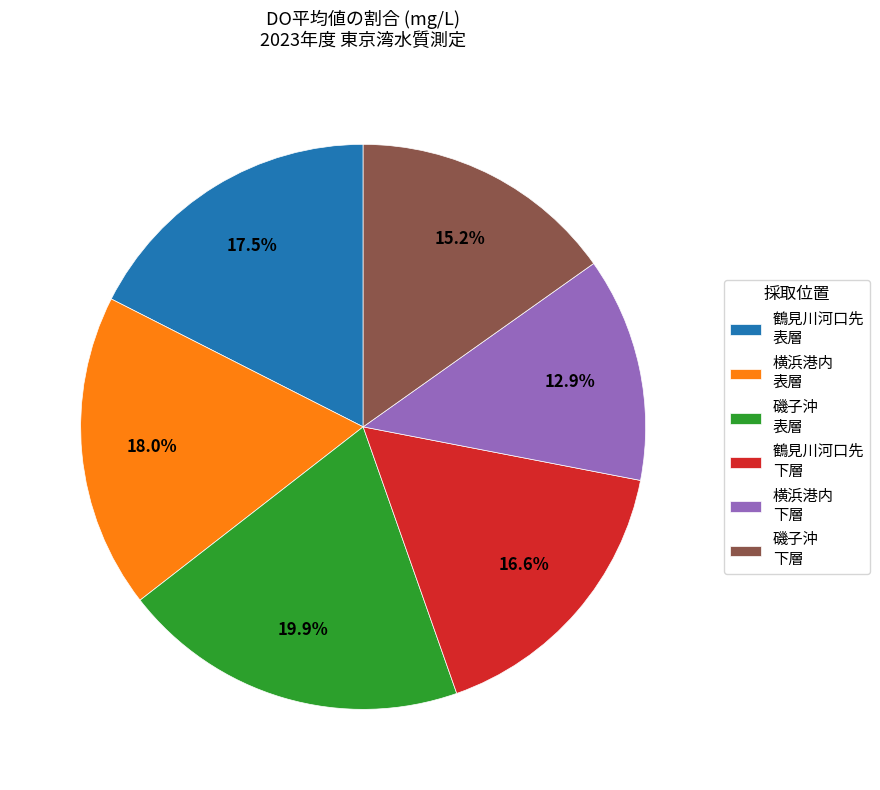

Does 鶴見川河口先 下層 account for over 50% of the chart?

No